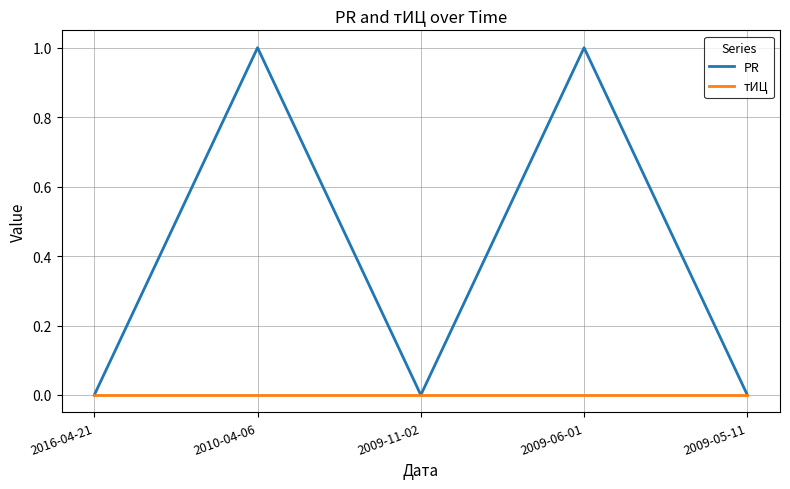

Which series has the largest range (max minus min)?

PR